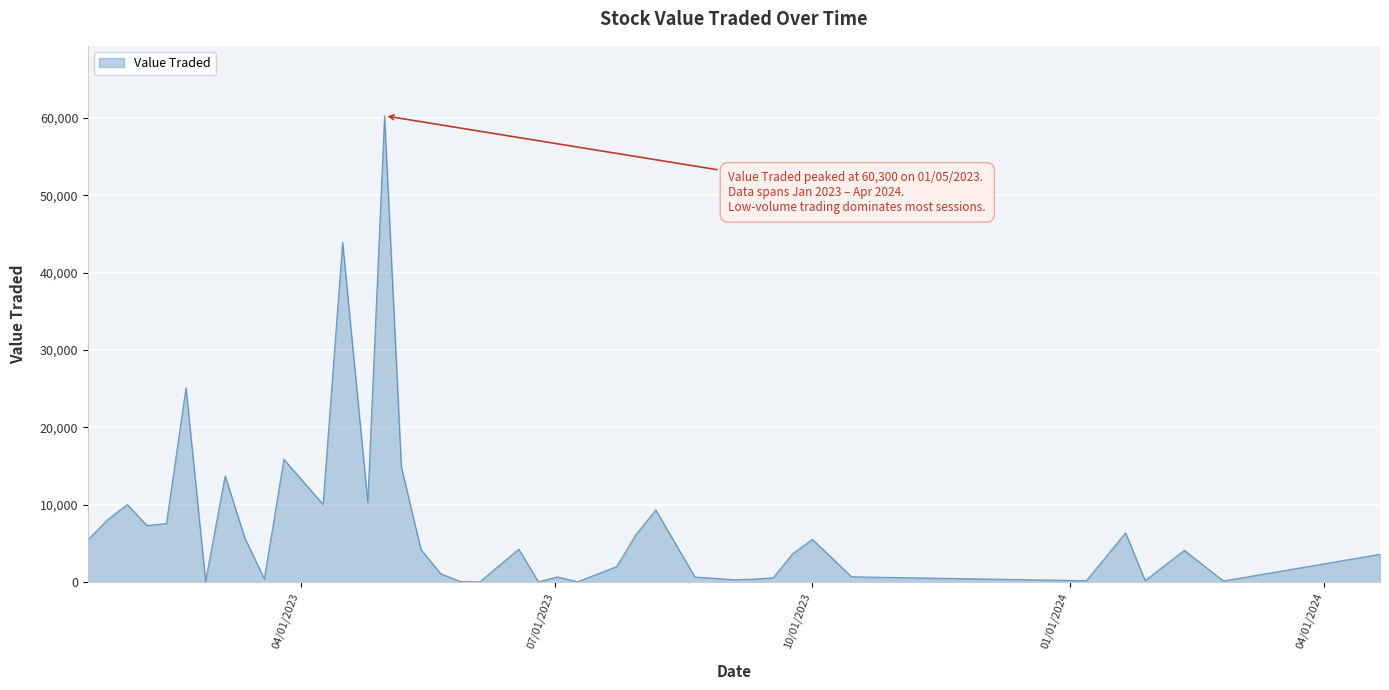

What is the maximum value shown in the chart?

60300